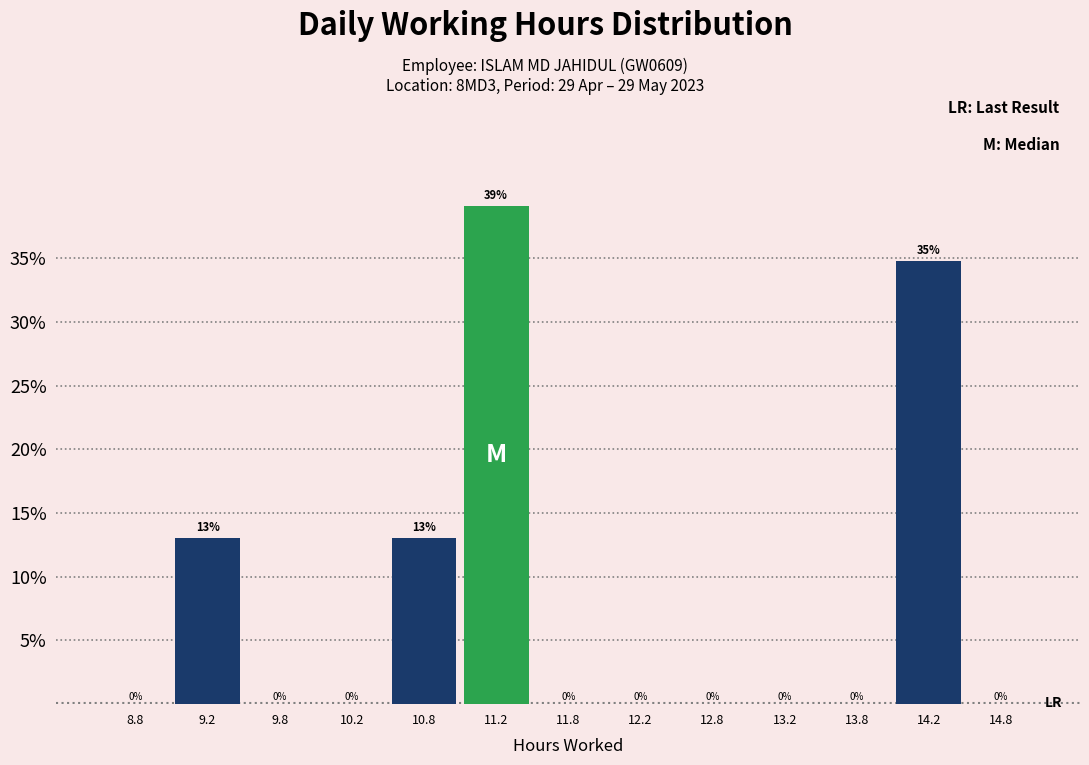

Over which range of the x-axis is the bar tallest?

11.0 to 11.5